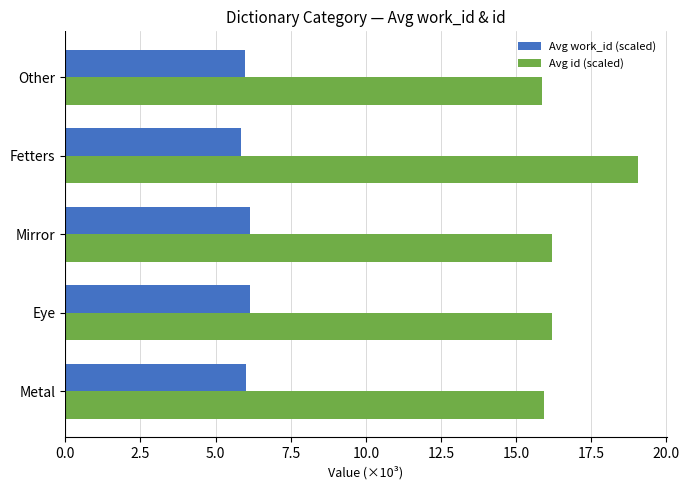

At Eye, list the series in order from smallest to largest.

Avg work_id (scaled), Avg id (scaled)